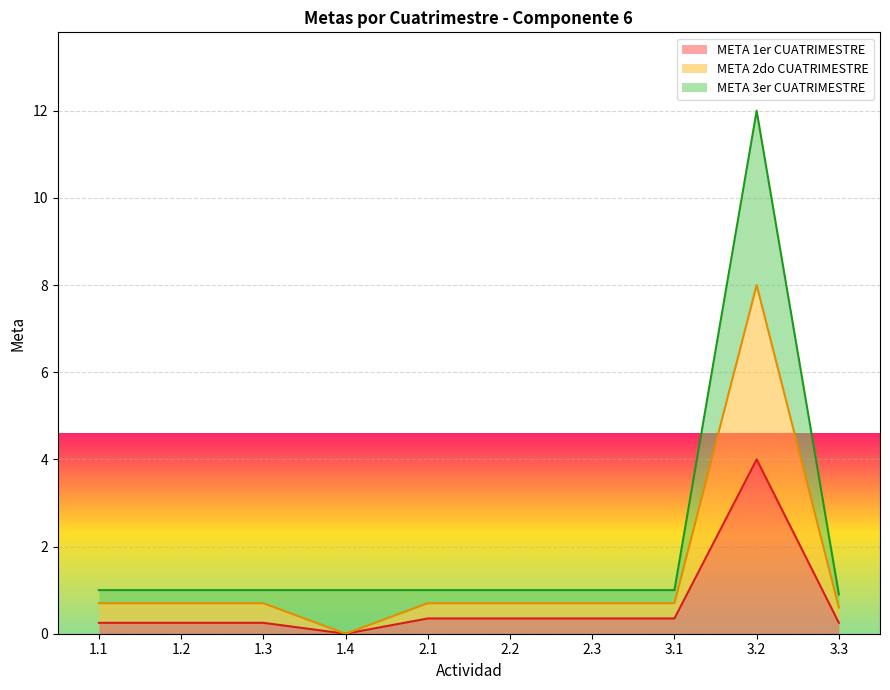

Where is META 3er CUATRIMESTRE nearest to the value 6?

1.1